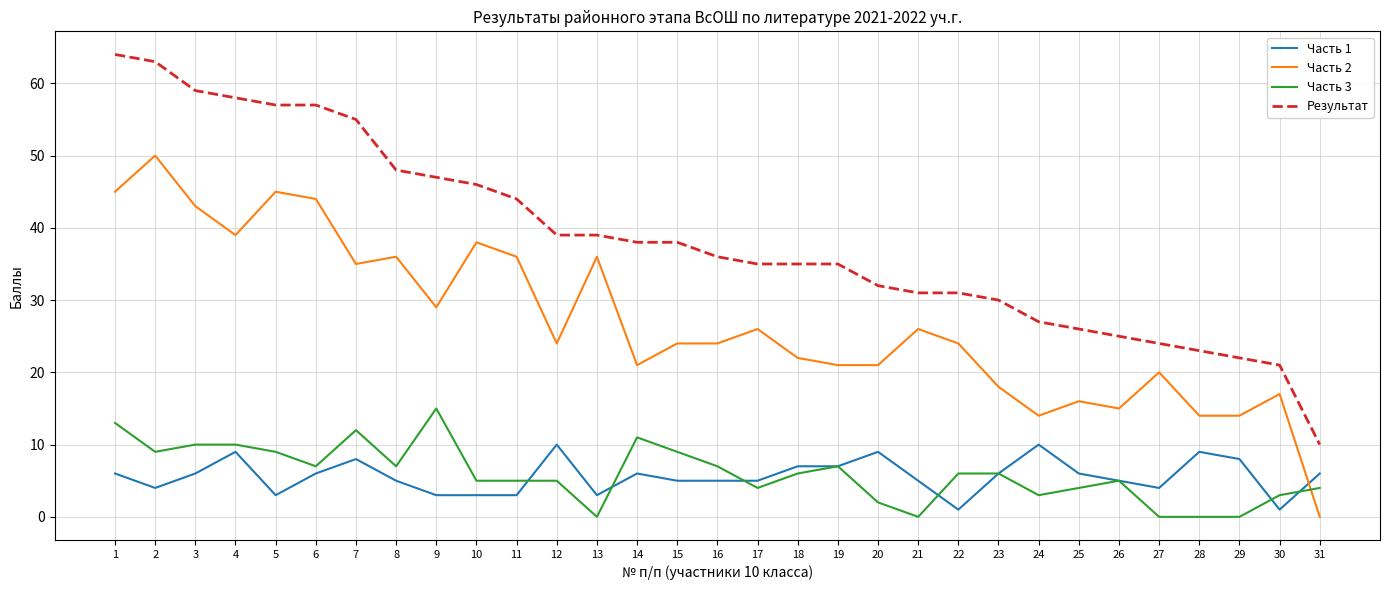

Which series has the widest spread of values?

Результат